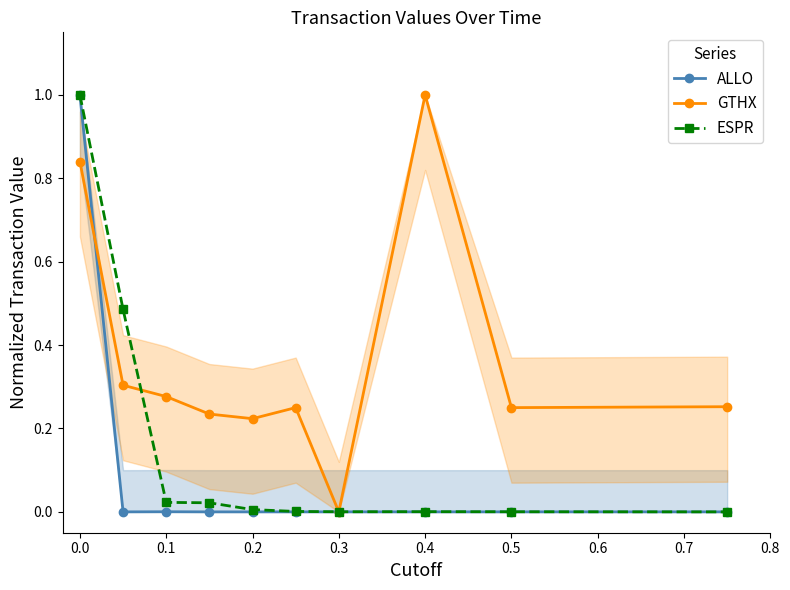

What is the difference between the second highest and second lowest values in the GTHX series?

0.6